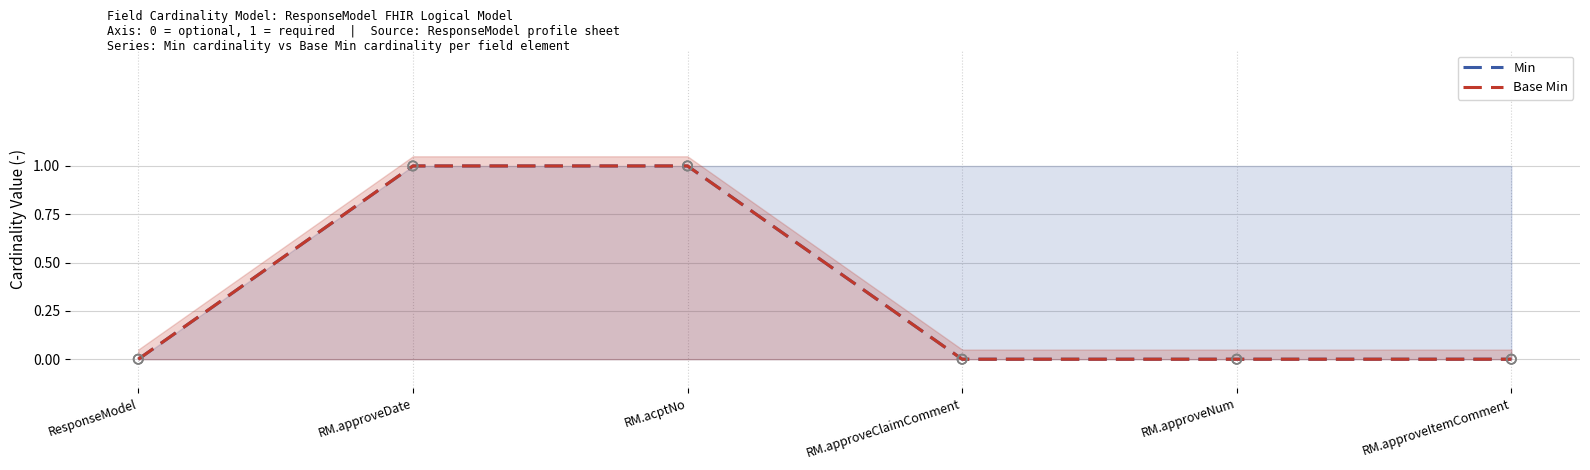

Which series has the largest total across all categories?

Min